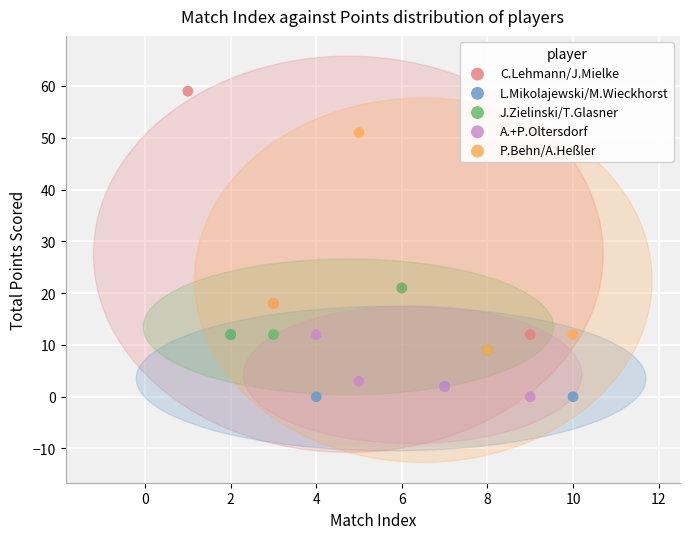

Which series reaches the maximum Y coordinate?

C.Lehmann/J.Mielke